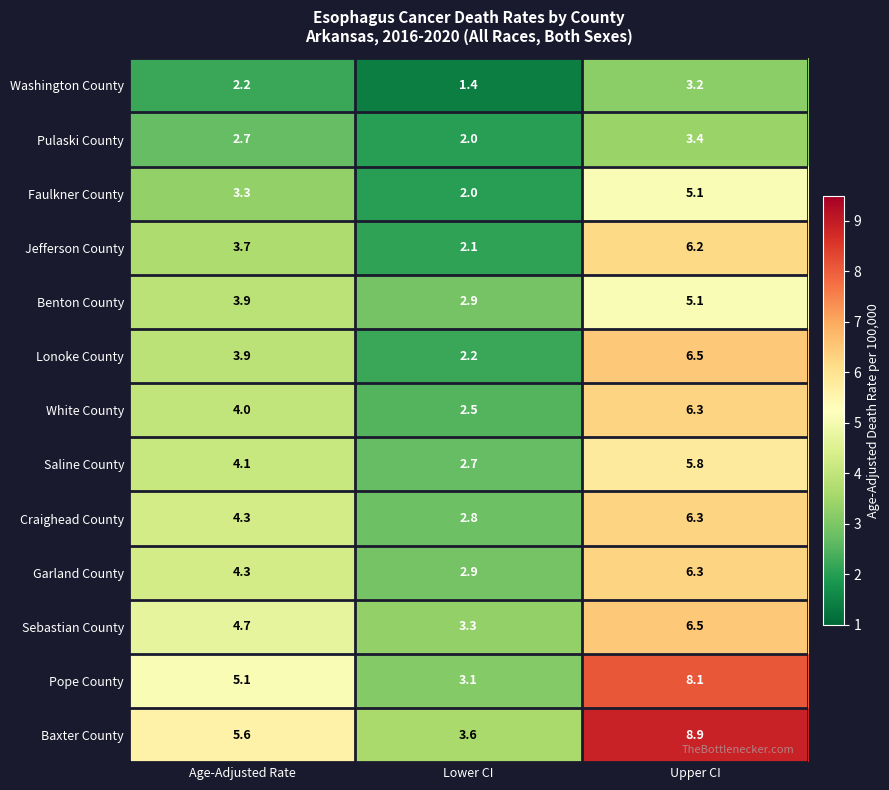

How many data points does each series have?

3